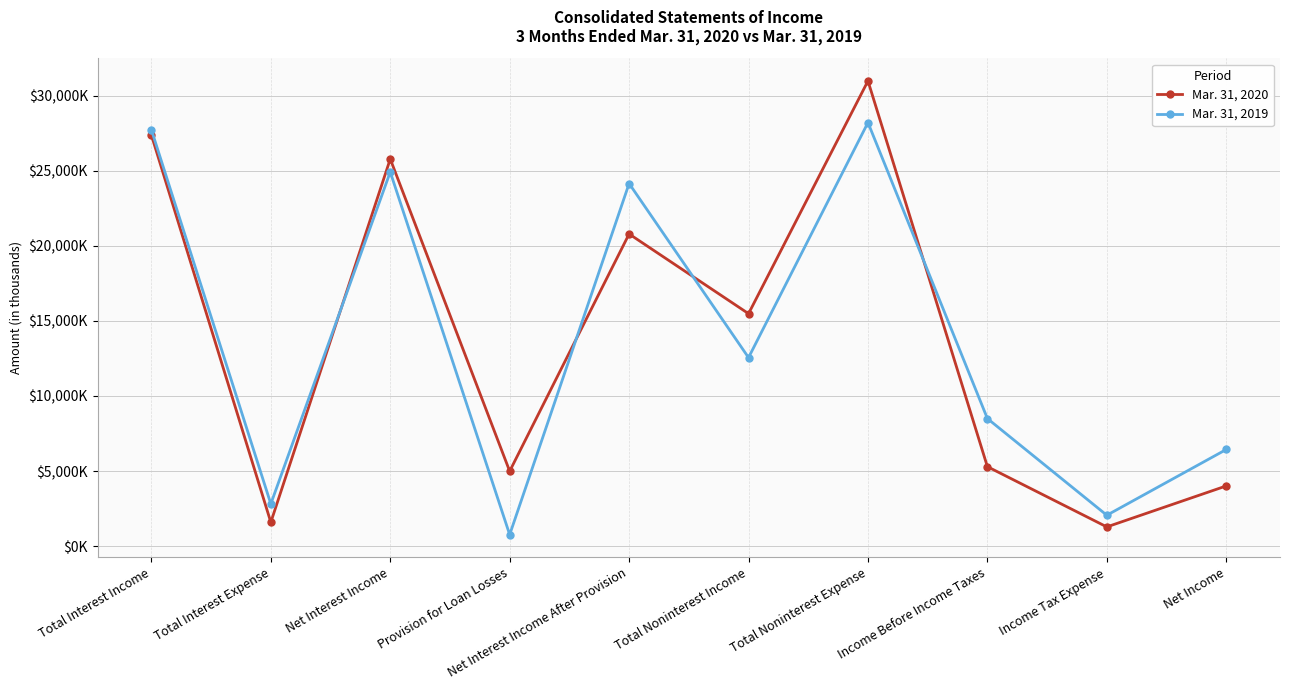

What are all the series names shown in the legend?

Mar. 31, 2020, Mar. 31, 2019